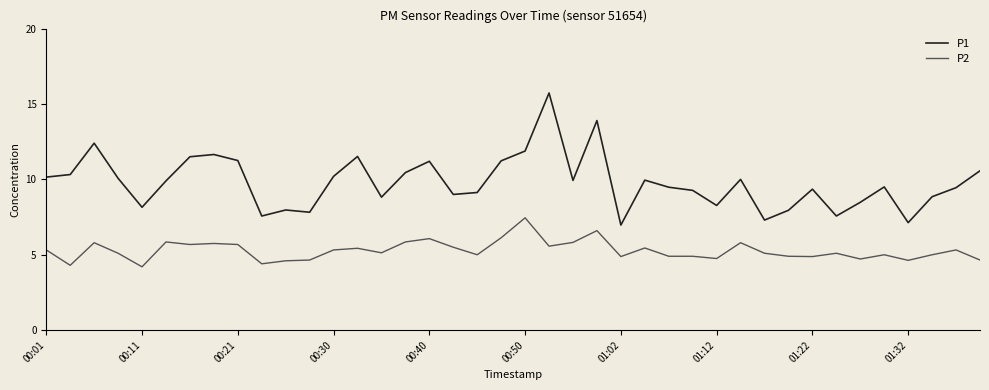

Which series has the widest spread of values?

P1